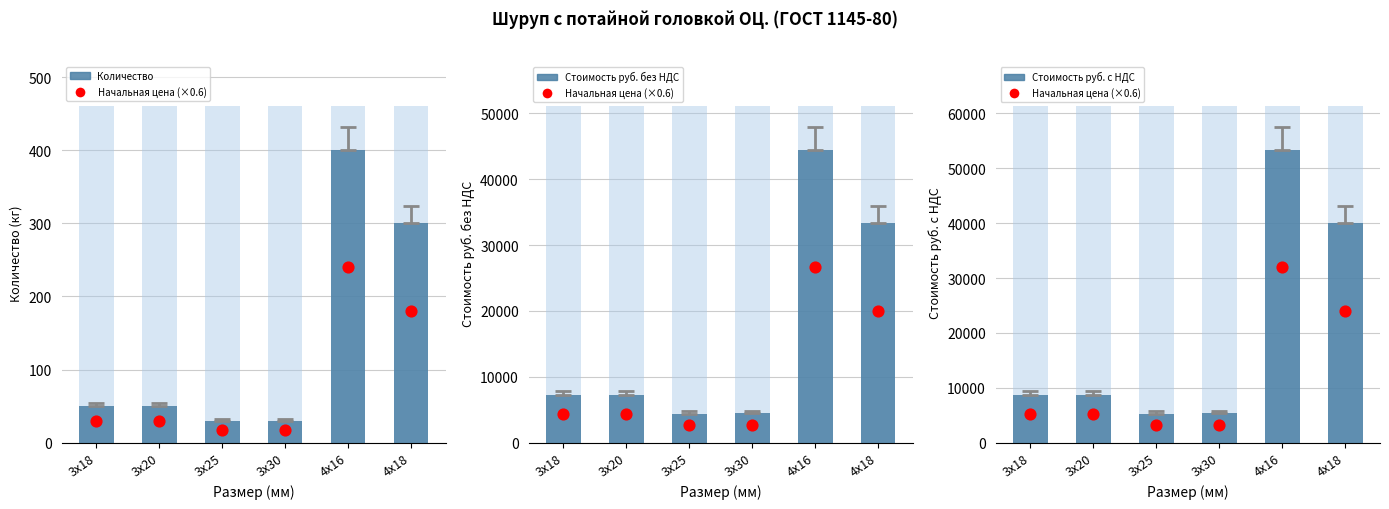

What is the total value across all series at 3х20?

21405.4